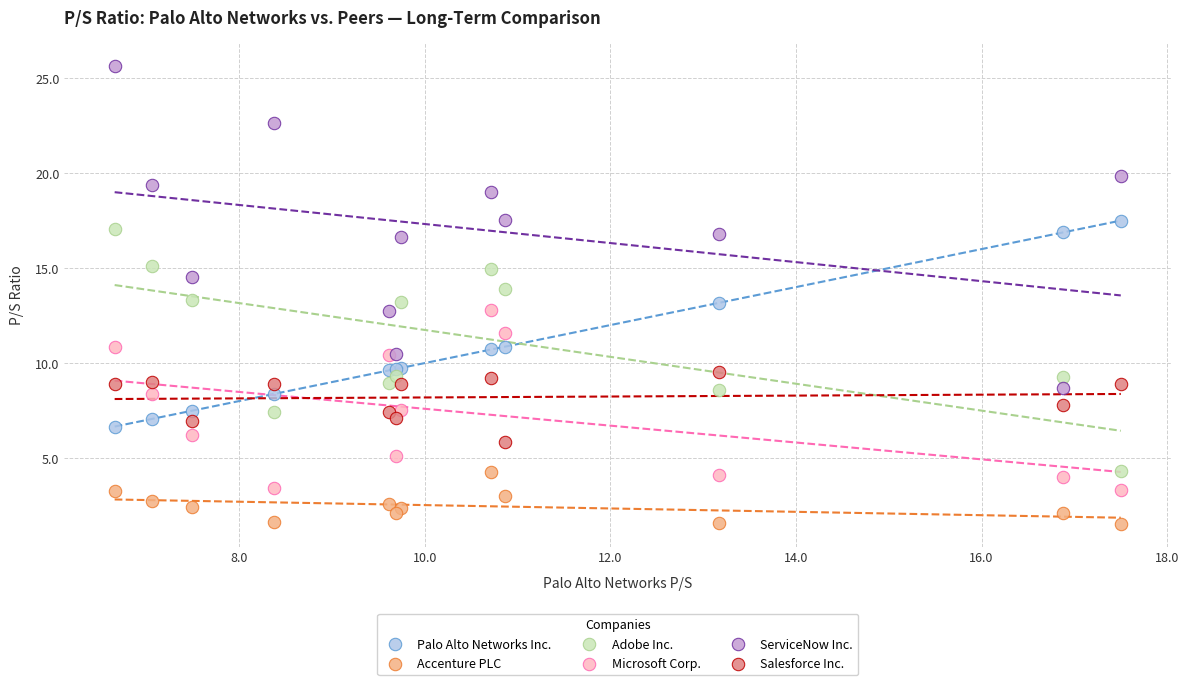

Which series reaches the maximum Y coordinate?

ServiceNow Inc.